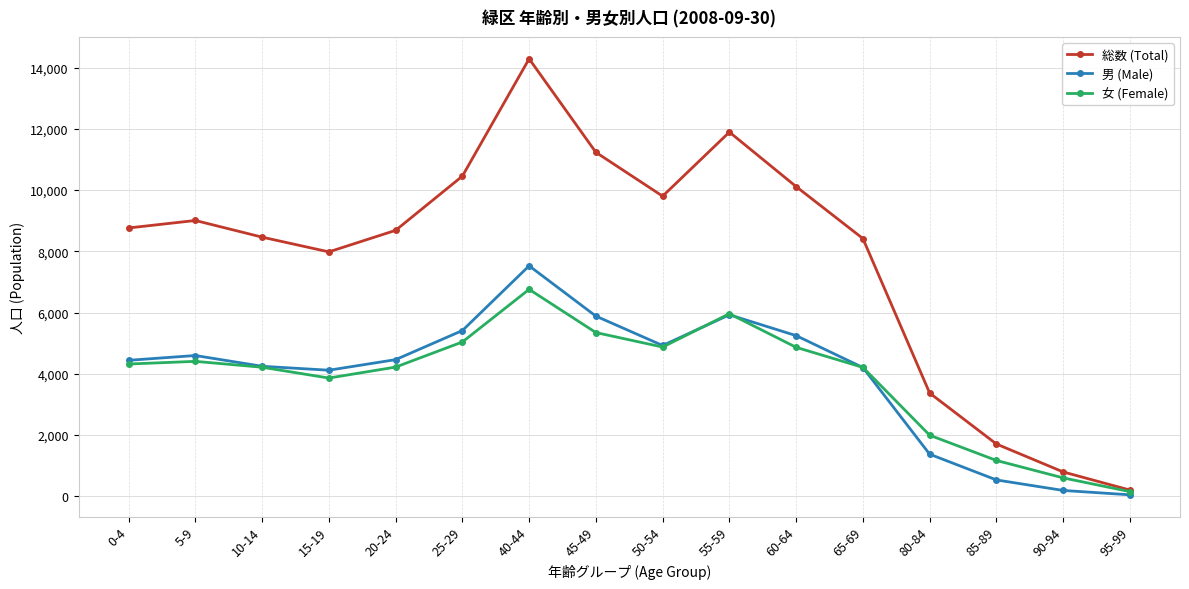

Which series has the largest range (max minus min)?

総数 (Total)